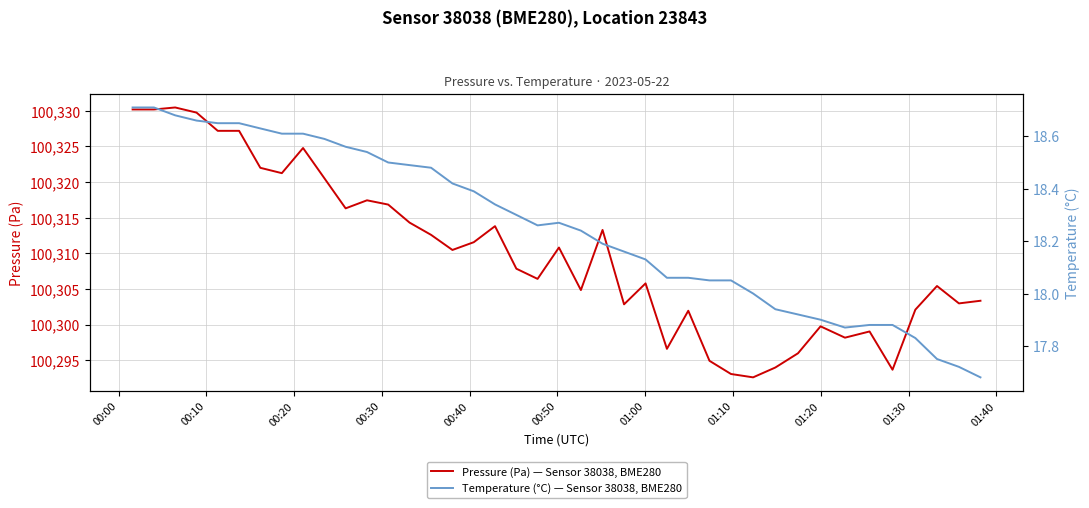

How many interior local valleys does the Pressure (Pa) — Sensor 38038, BME280 series have?

11